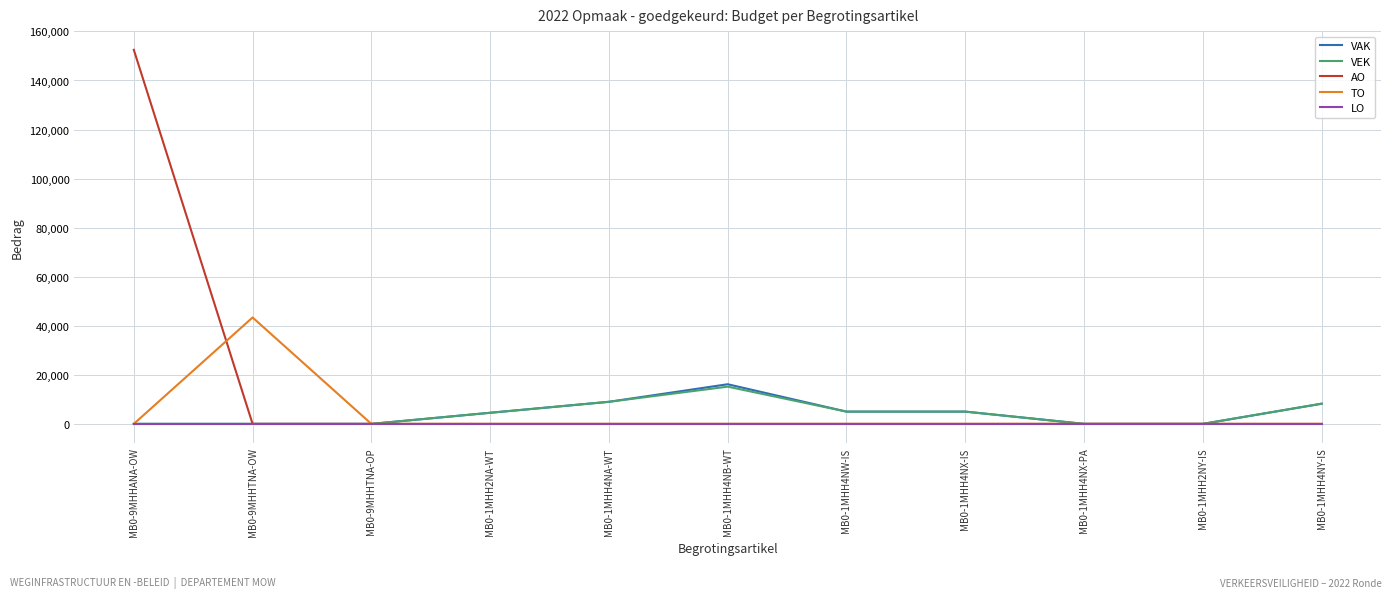

The value of LO at MB0-1MHH4NX-IS is 0. True or false?

True